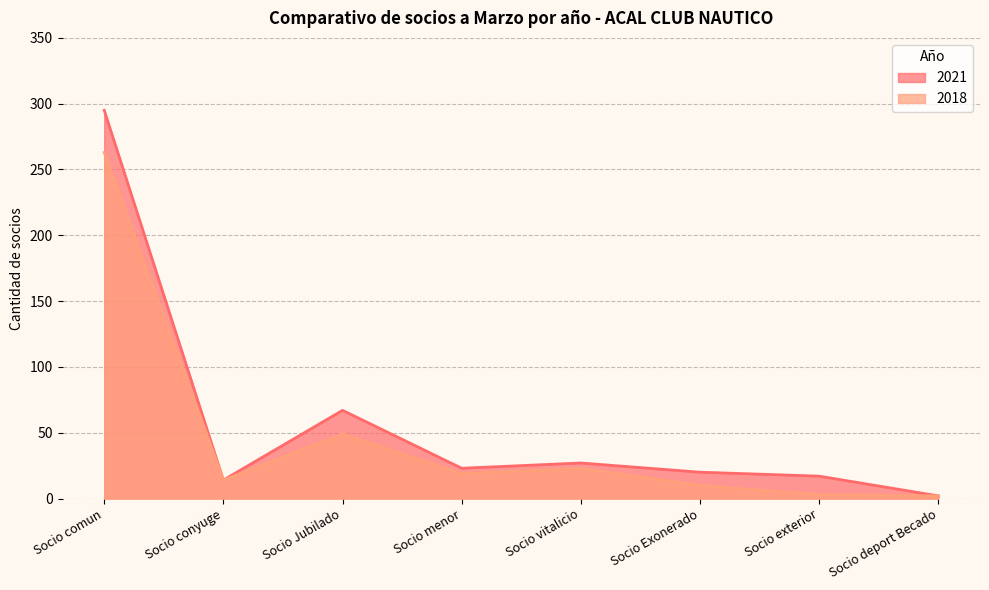

Where does the 2021 series first go above 23?

Socio comun